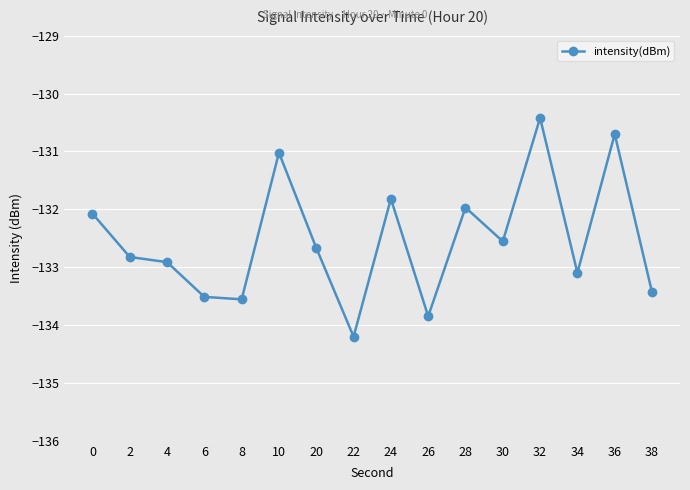

How many interior local peaks (higher than both neighbors) does the data have?

5